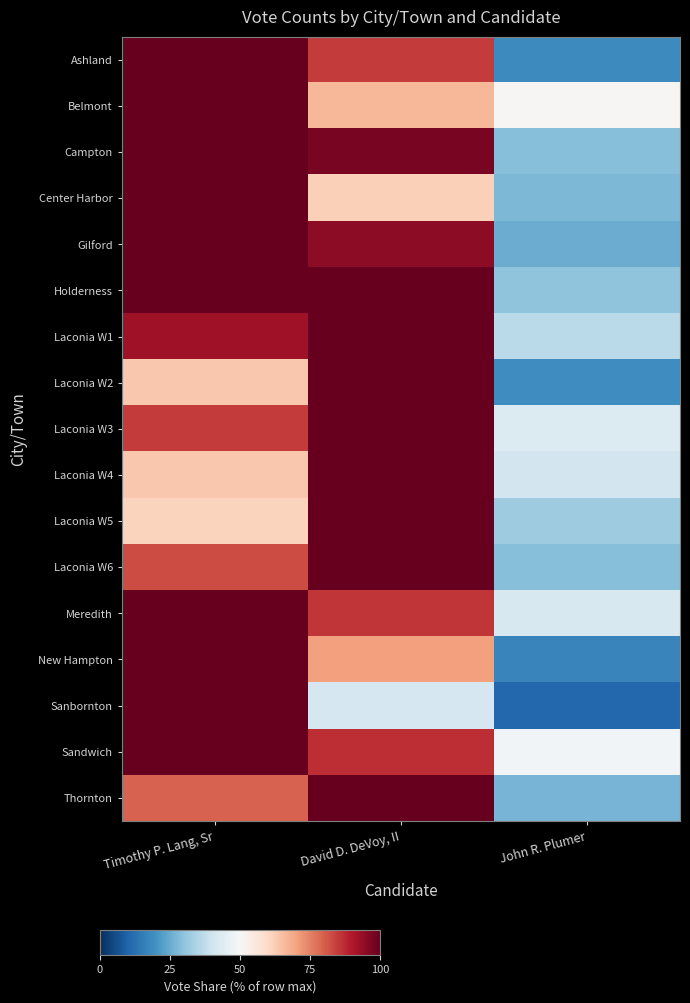

Which series has the widest spread of values?

Sanbornton